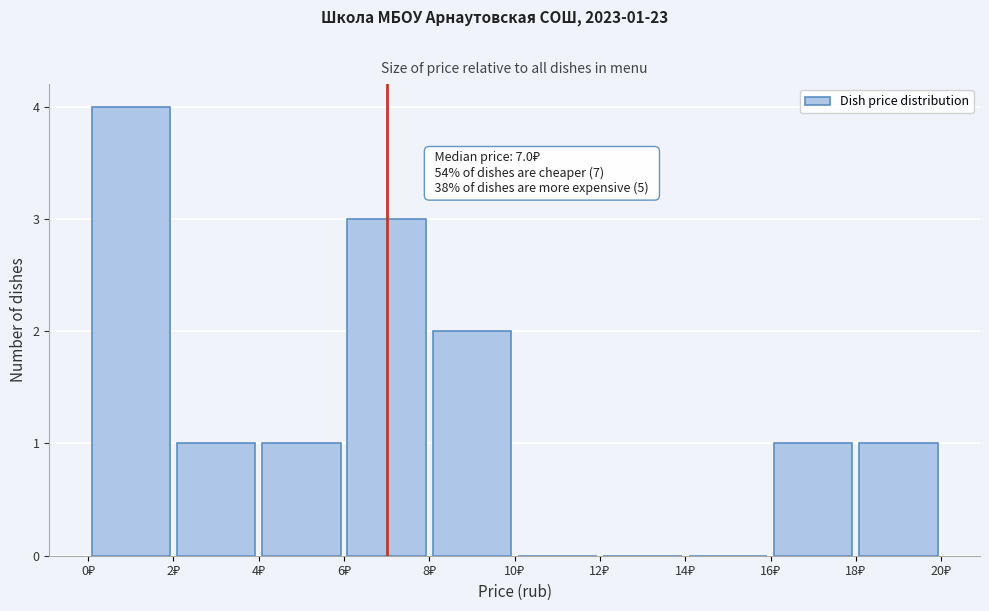

Over which range of the x-axis is the bar tallest?

0 to 2